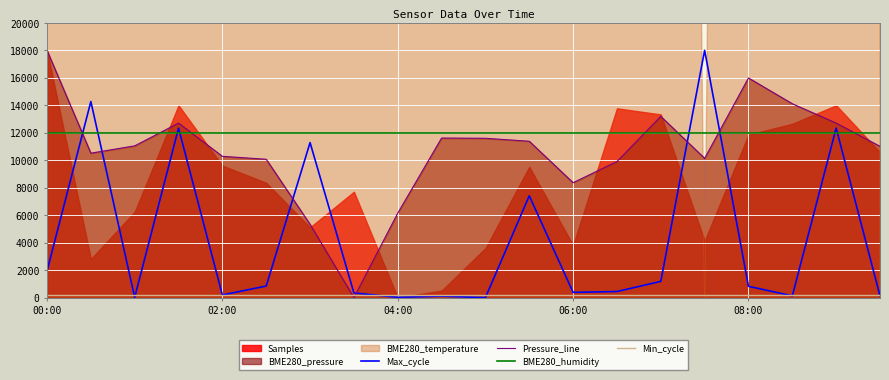

True or false: Pressure_line and Max_cycle intersect in this chart.

True